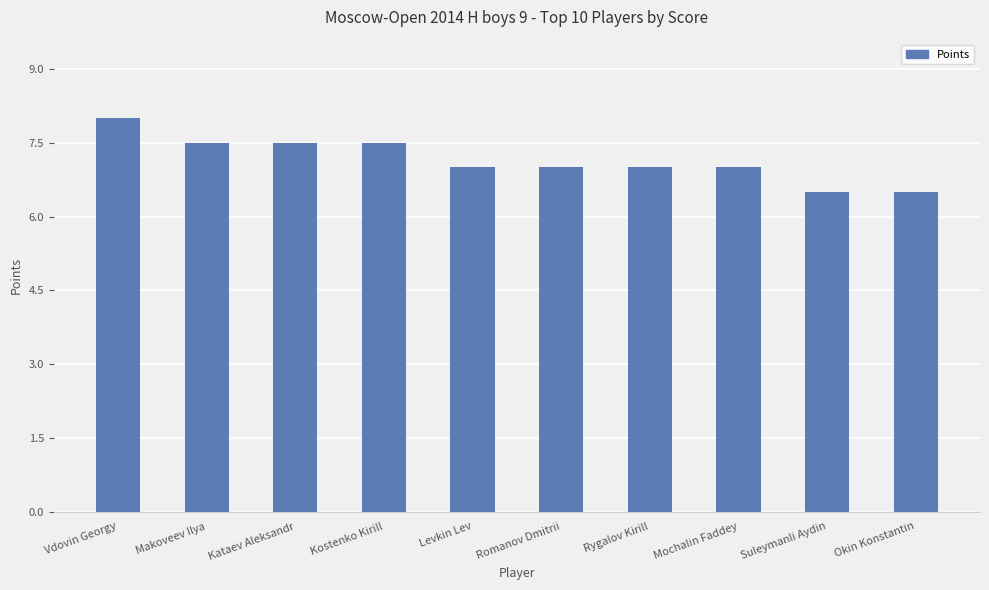

Which label corresponds to the largest value in the chart?

Vdovin Georgy